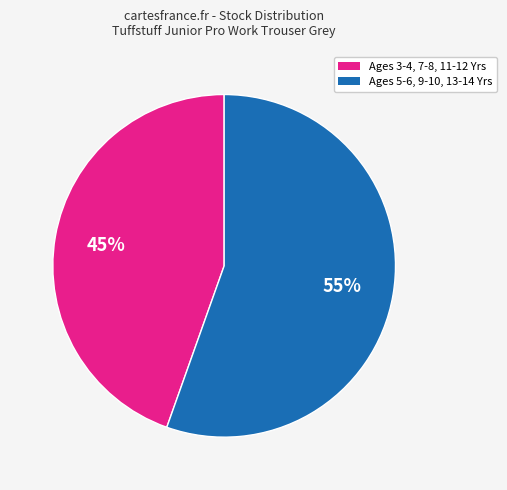

To the nearest percent, what is the average slice percentage?

50%